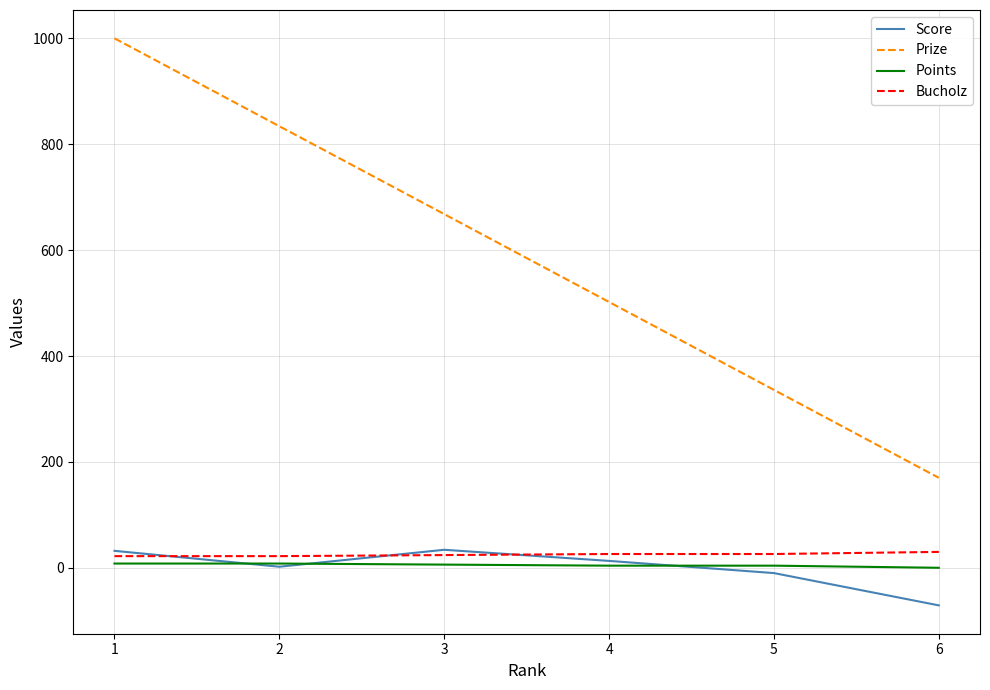

What is the difference between the highest and lowest values at 4?

498